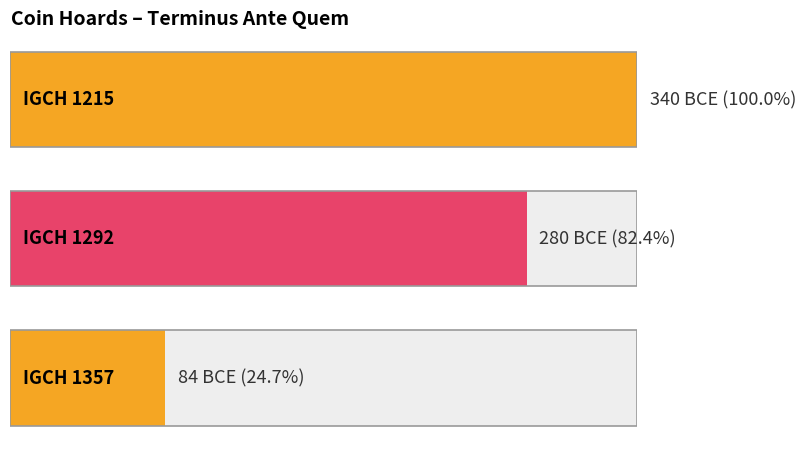

What is the difference between the maximum and minimum values?

256